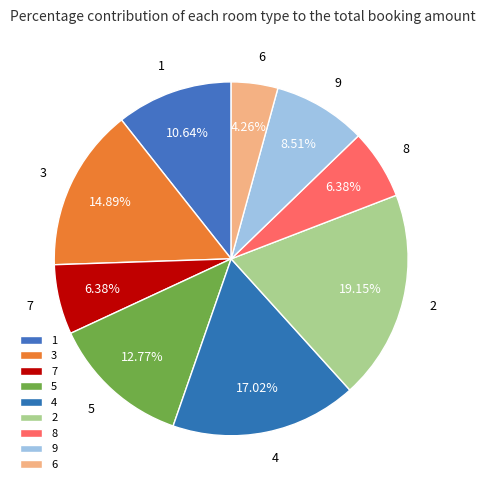

Is it true that 5 is 1% of the pie?

False